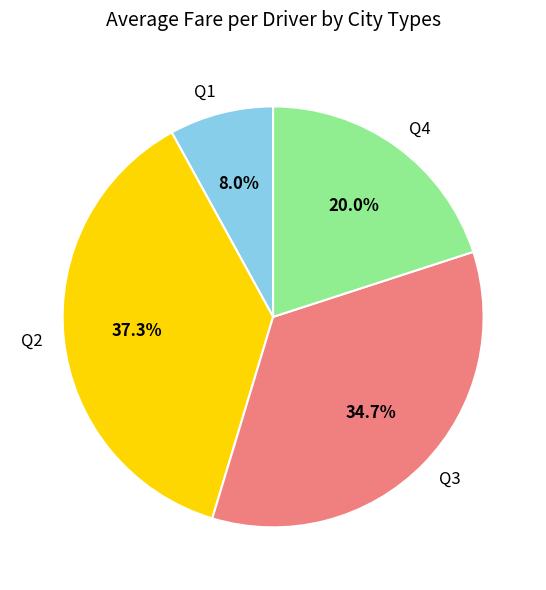

To the nearest percent, what is the combined percentage of Q2 and Q1?

45%